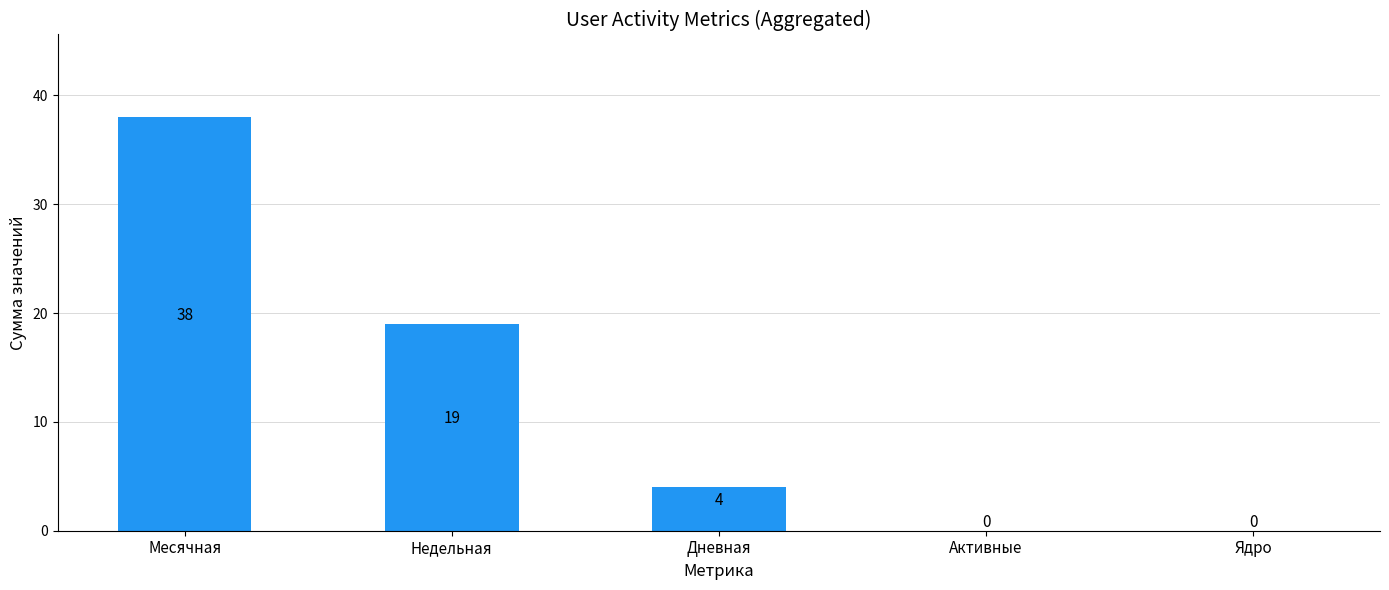

At which category does the chart reach its peak across all series?

Месячная